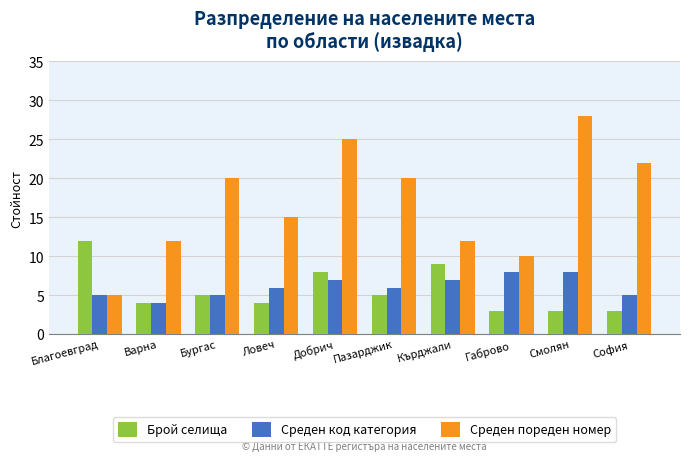

Is it true that Брой селища equals 5 at Смолян?

False